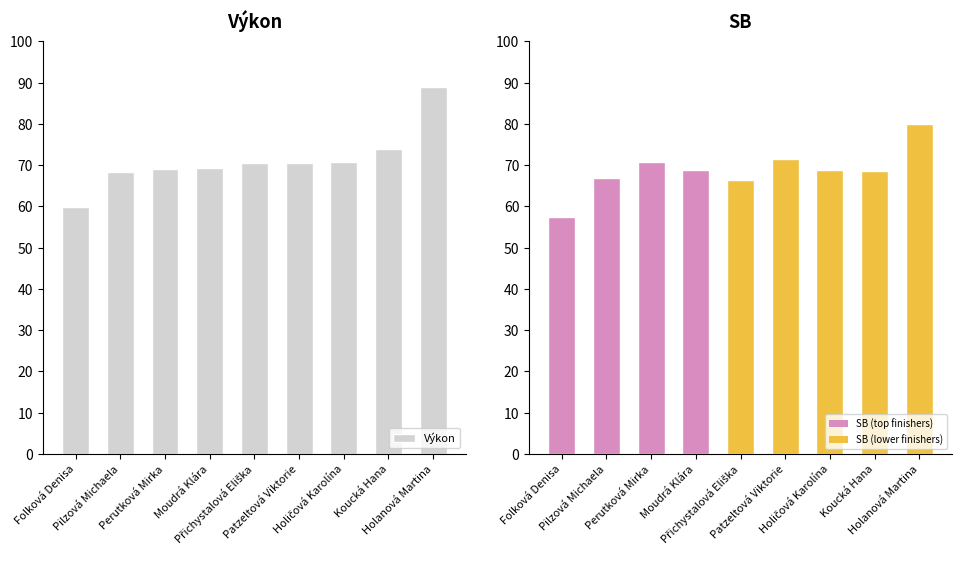

What is the label of the 7th bar from the left?

Holičová Karolína